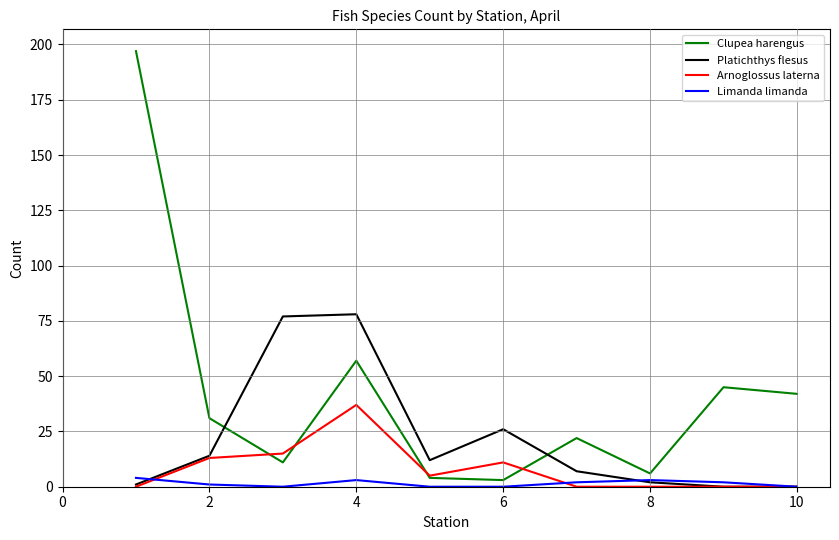

What are all the series names shown in the legend?

Clupea harengus, Platichthys flesus, Arnoglossus laterna, Limanda limanda